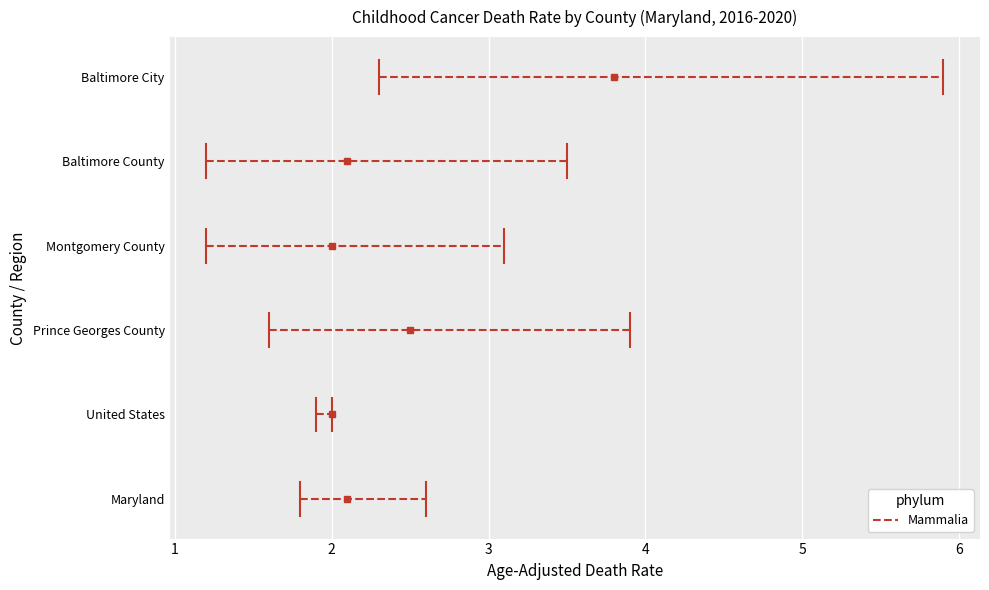

What is the difference between the maximum and minimum values in the Lower CI series?

1.1